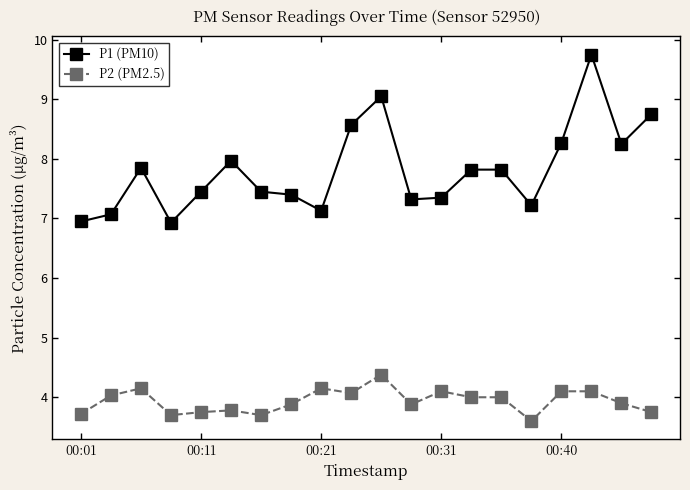

True or false: P2 (PM2.5) has more than 1 points higher than both neighbors.

True